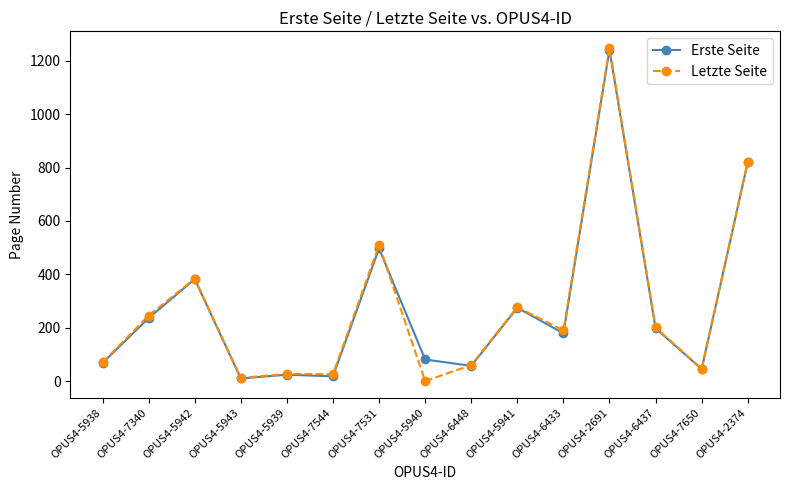

Is the value of Erste Seite at OPUS4-5938 greater than the value of Letzte Seite at OPUS4-5939?

Yes